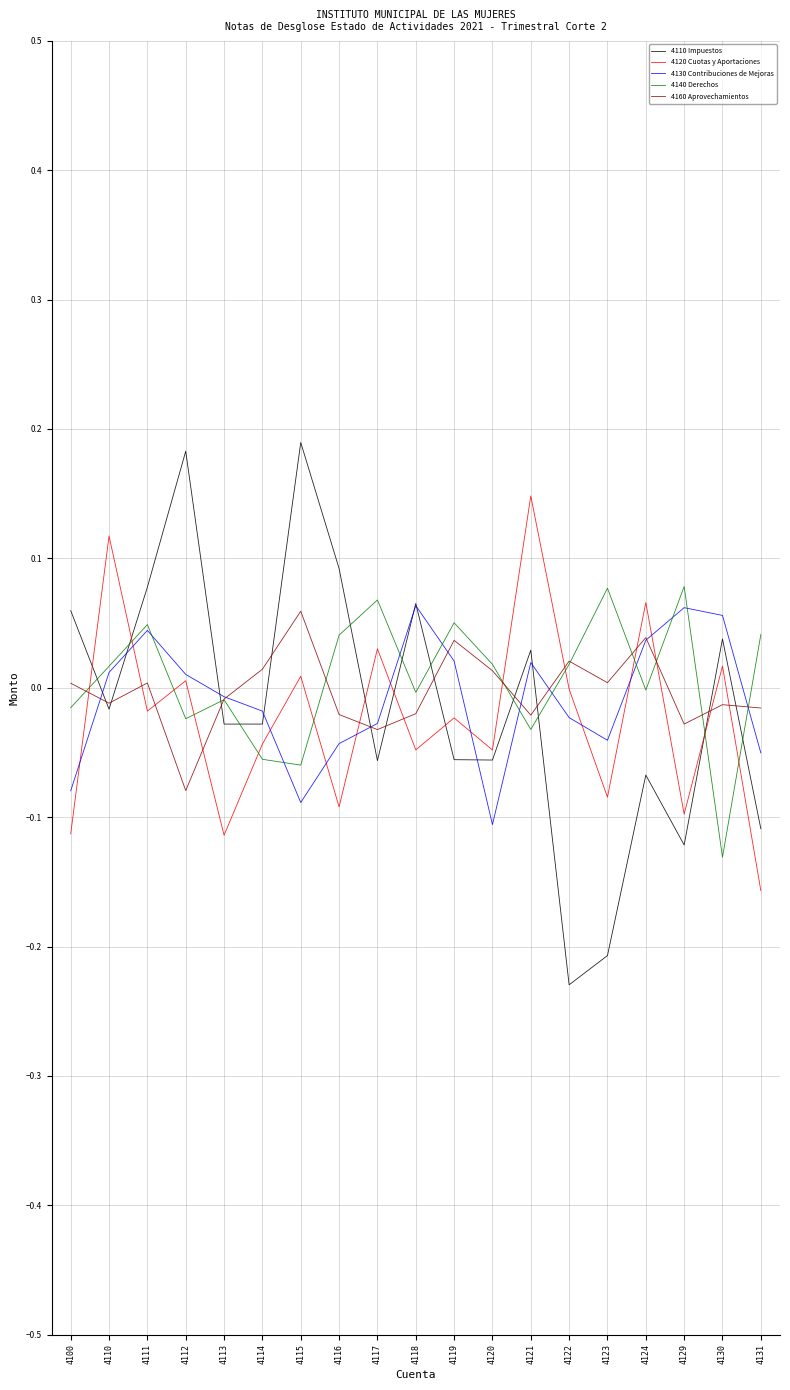

At which label does 4130 Contribuciones de Mejoras reach its minimum?

4120